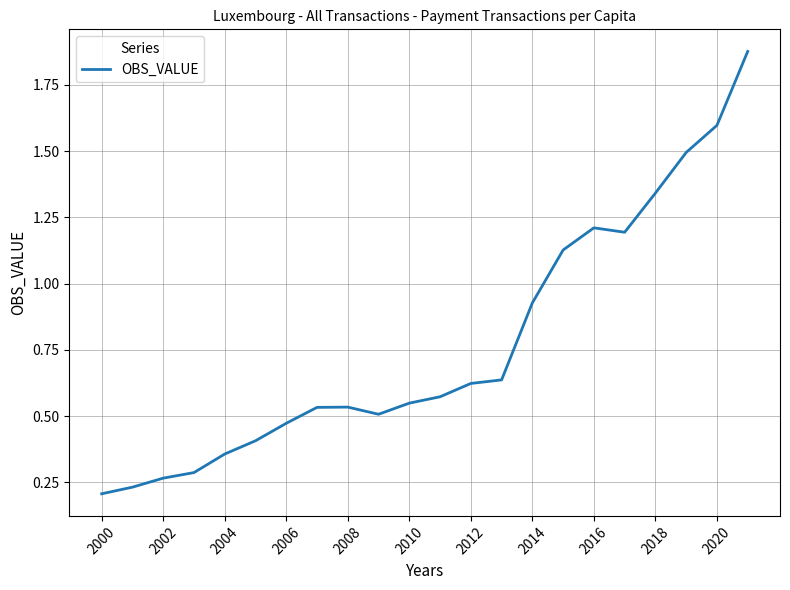

What is the difference between the maximum and minimum values?

1.7